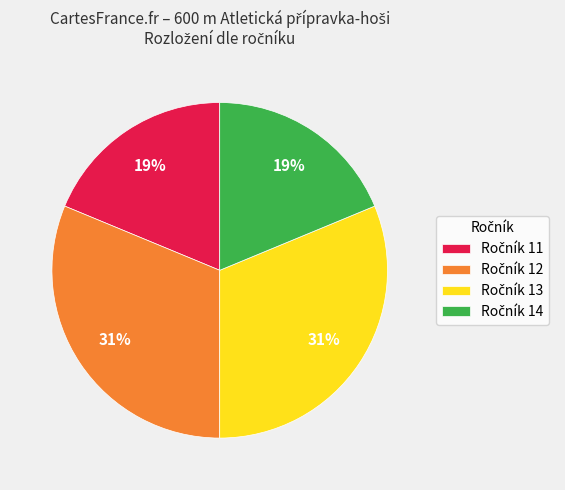

Is there any slice that represents more than half of the pie?

No